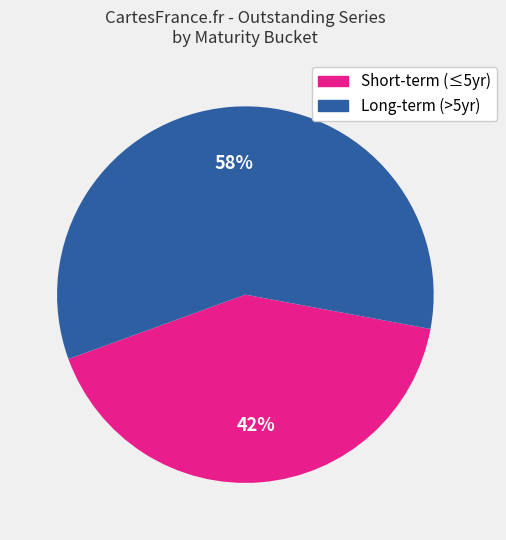

To the nearest percent, what is the average slice percentage?

50%